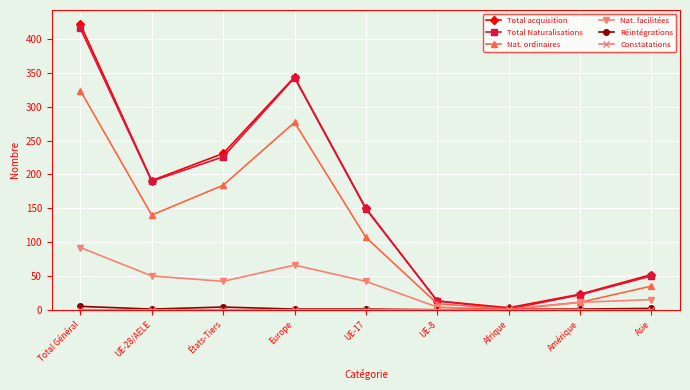

What is the spread (max minus min) of values at UE-28/AELE?

191